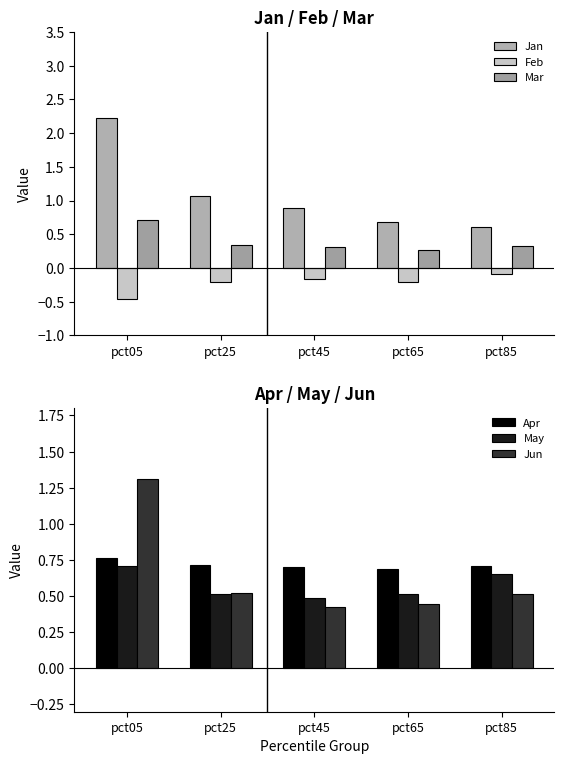

What is the sum of the Apr values at pct05 and pct65?

1.5